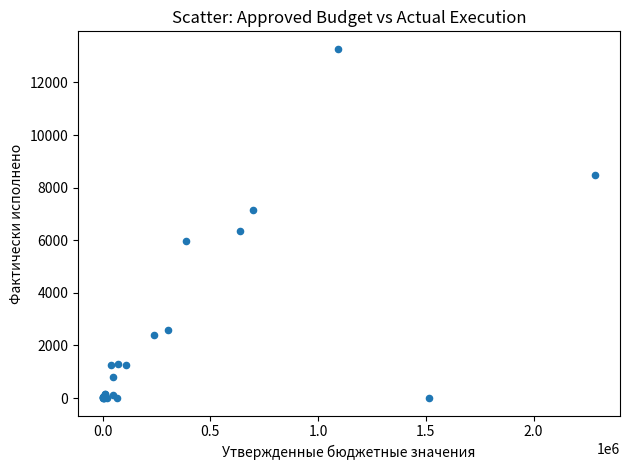

What Y value in the scatter plot is closest to 6639?

6346.7